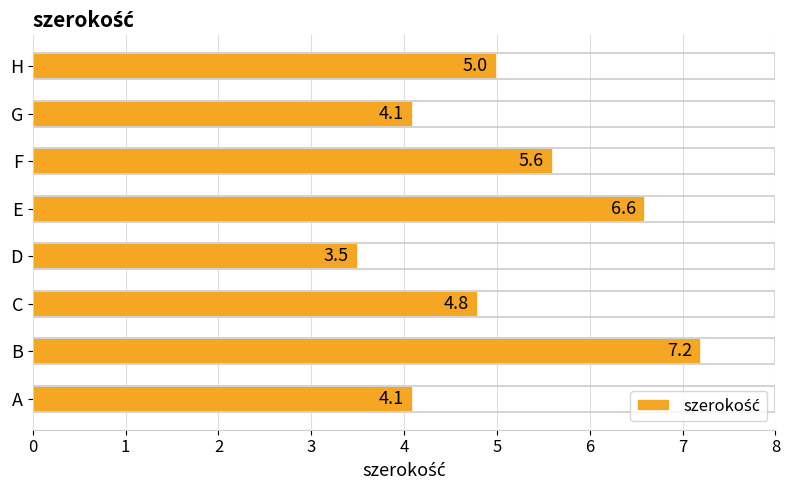

Are the bars horizontal?

Yes